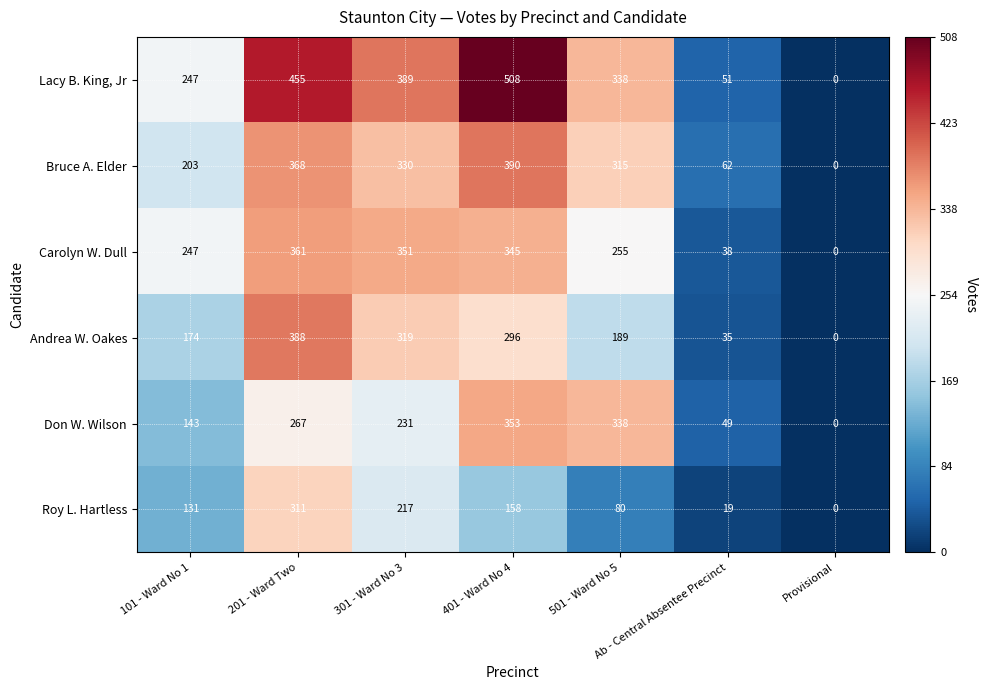

How many values in the Don W. Wilson series are below 231?

3